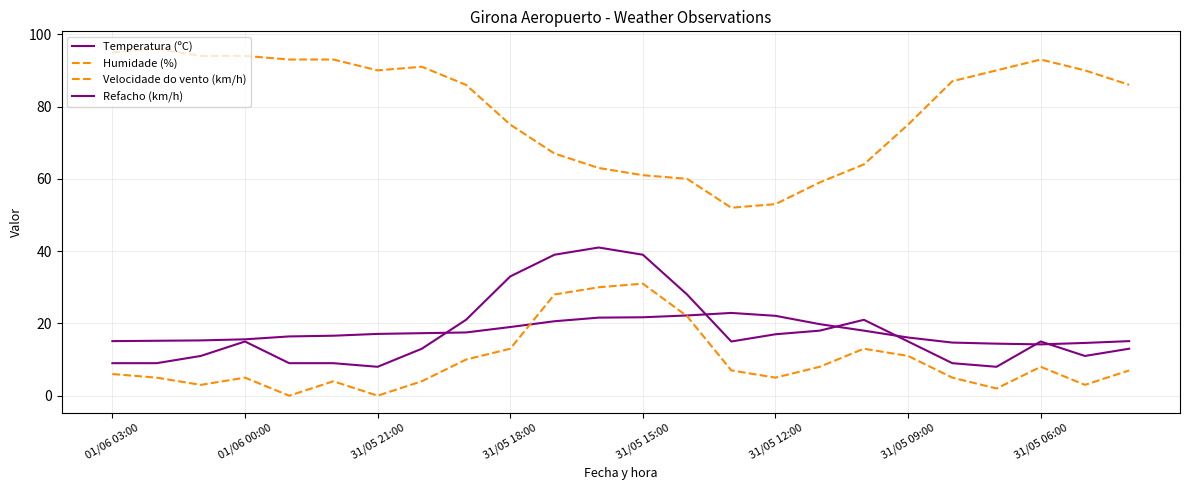

How many interior local peaks does the Humidade (%) series have?

3